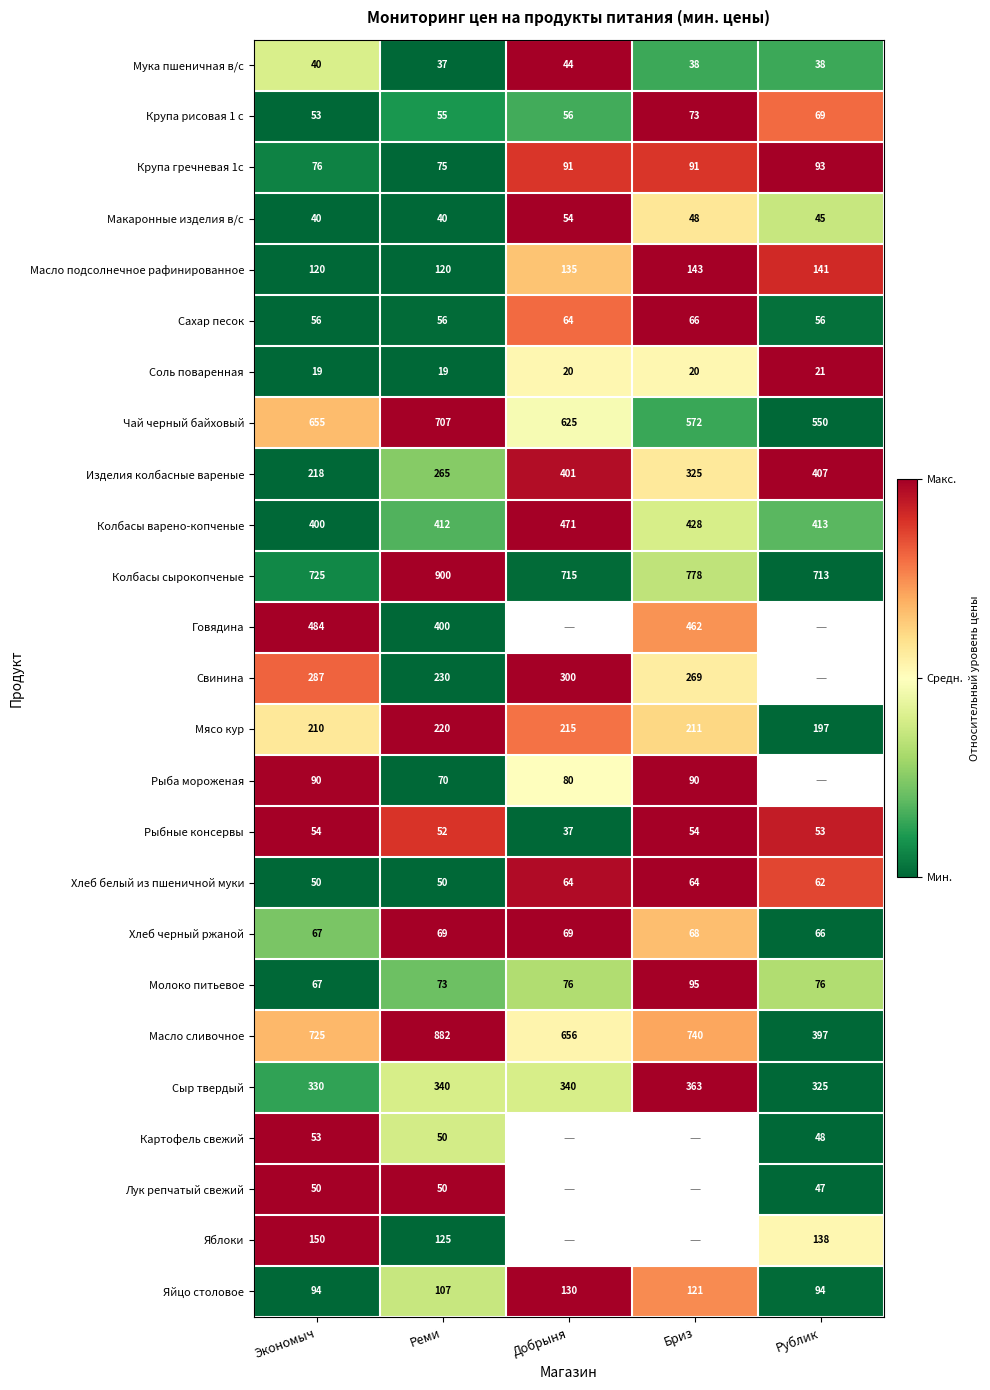

Is the value of Колбасы сырокопченые at Рублик greater than the value of Свинина at Бриз?

Yes